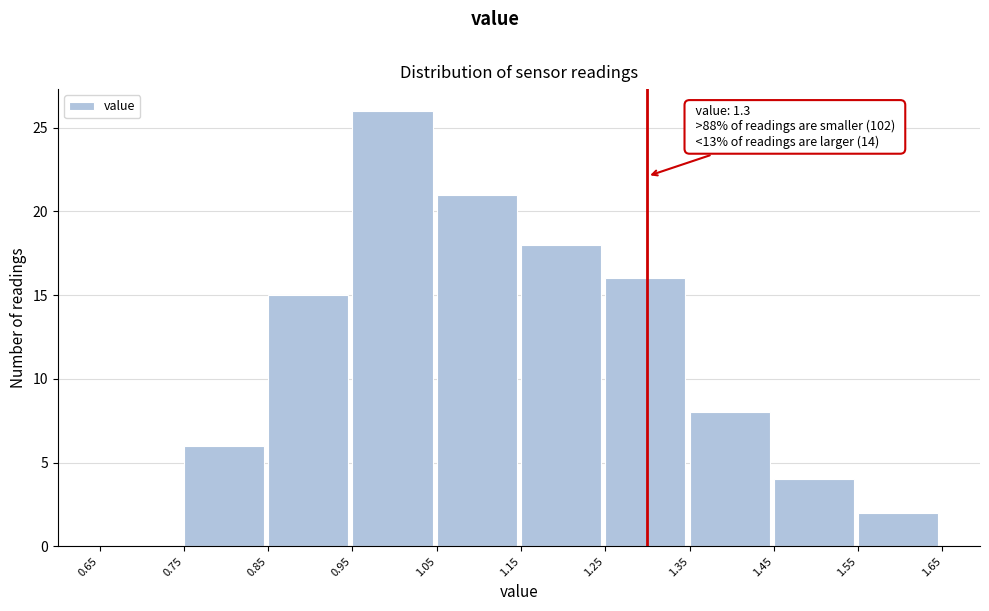

Which range on the x-axis has the tallest bar?

0.95 to 1.05